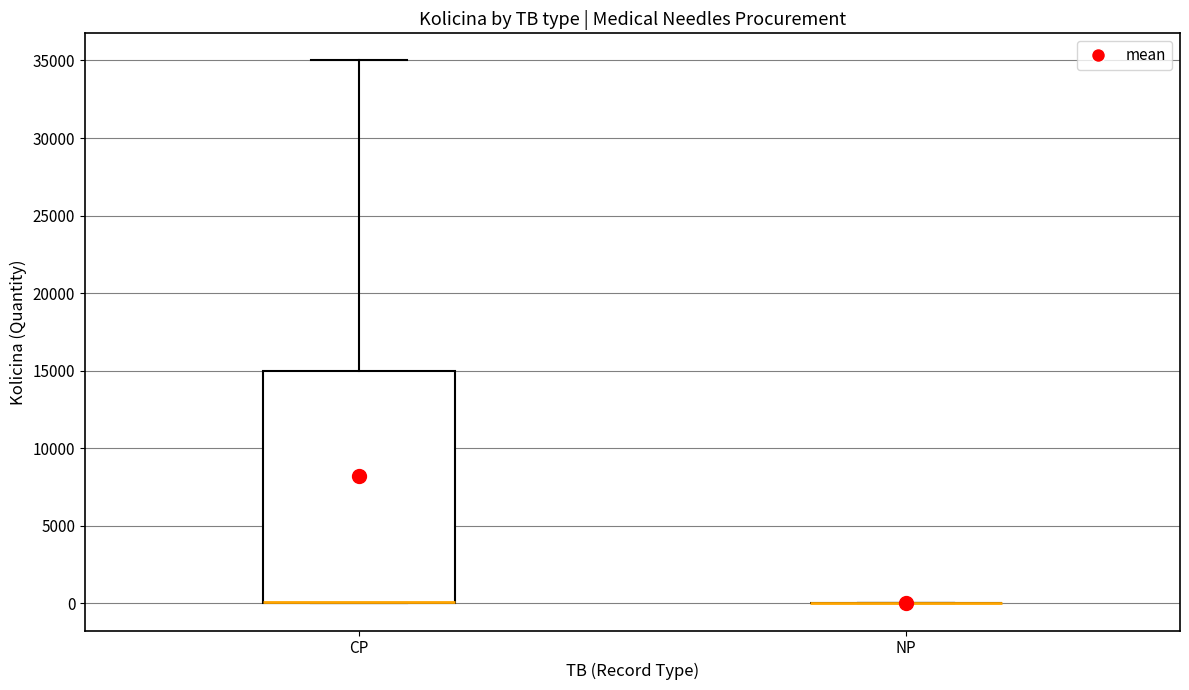

Reading left to right, read every box against the y-axis: the position of its median line, the range the box covers, and the ends of its whiskers. The values are not printed on the chart, so give them approximately, as read against the axis.

CP: median 0 (drawn on the box's lower edge), box 0 to 15000, whiskers 0 to 35000
NP: box collapsed to a line at 0, whiskers 0 to 0